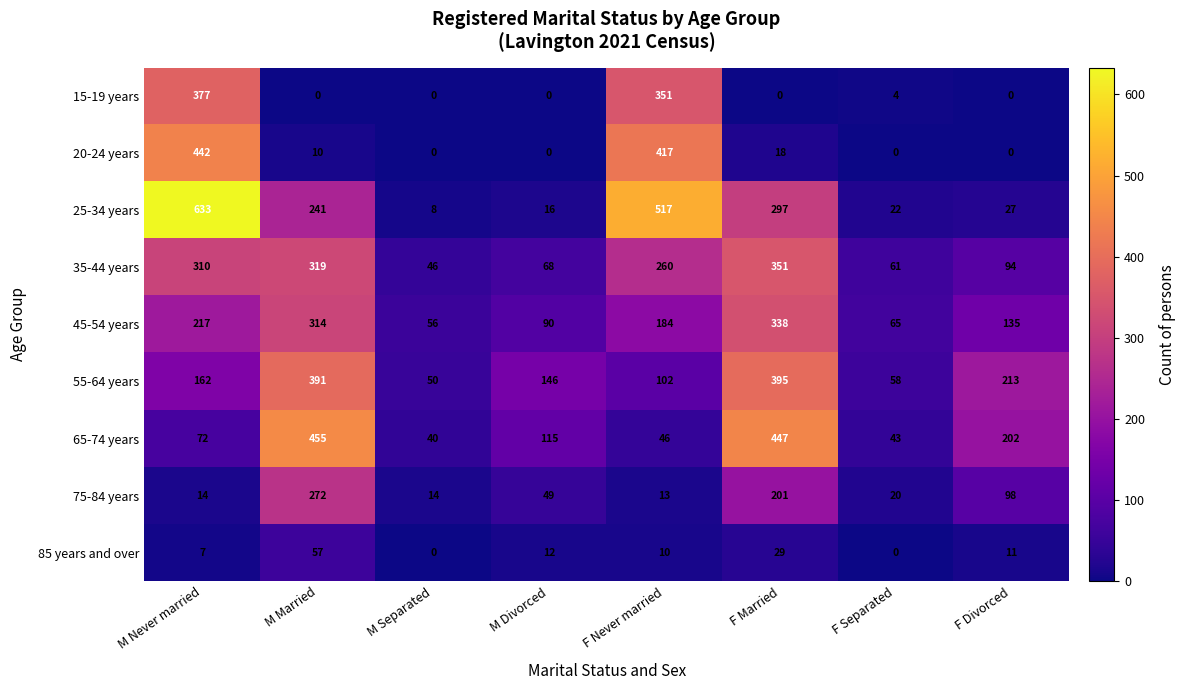

What is the difference between the 55-64 years values at F Never married and M Never married?

60